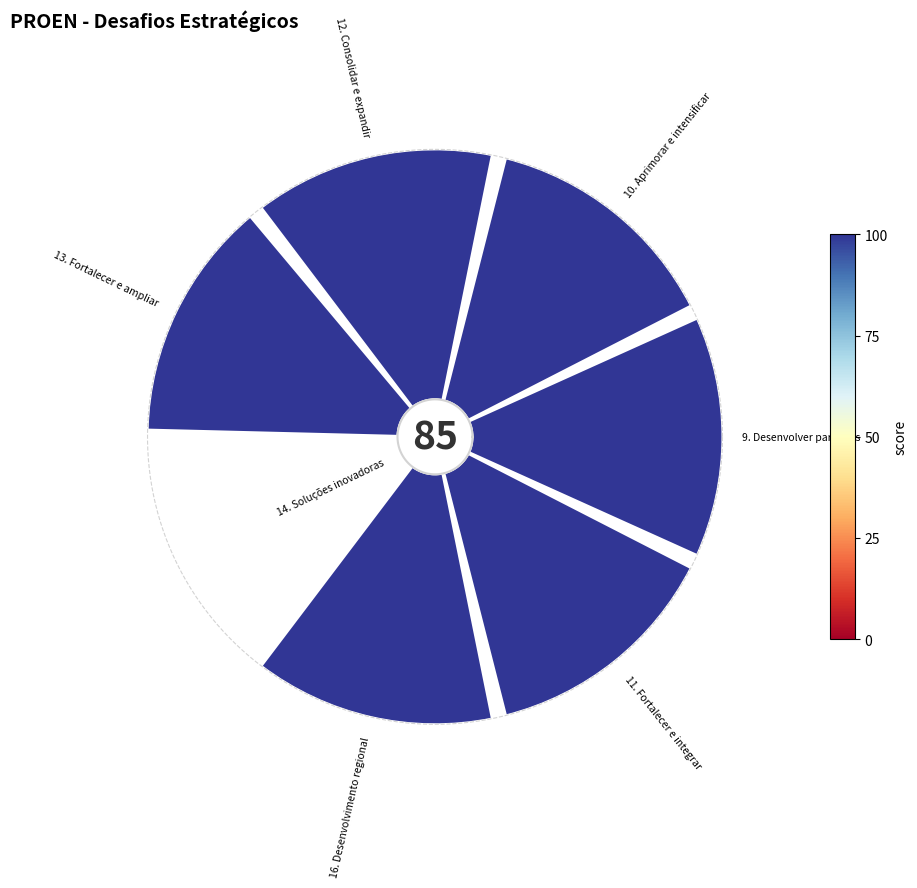

Does 511 account for over 50% of the chart?

No